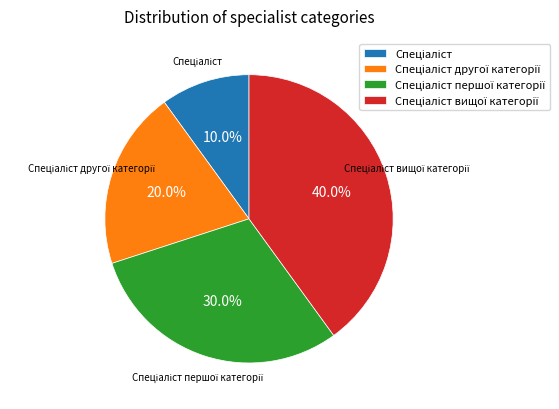

Is there a majority slice in this chart?

No